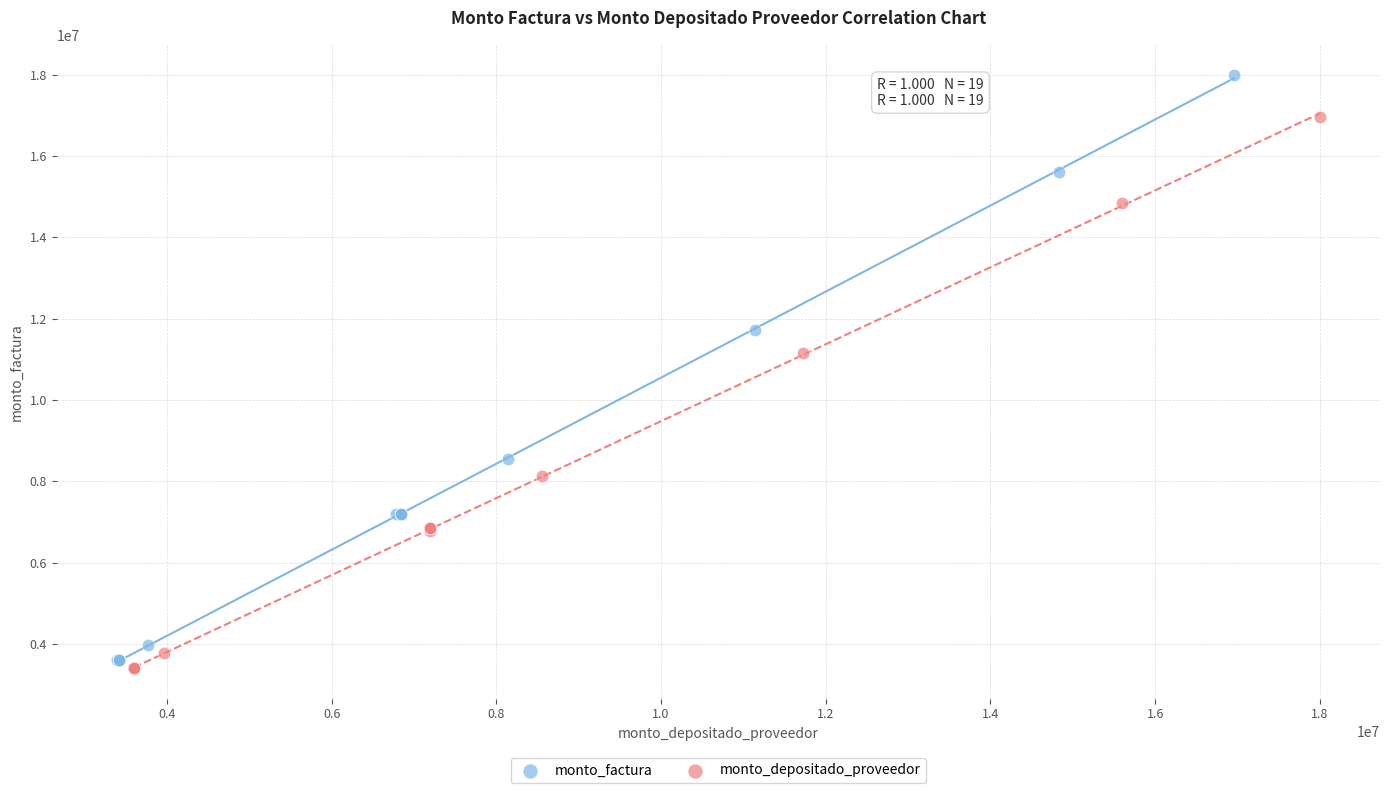

What are all the series names shown in the legend?

monto_factura, monto_depositado_proveedor